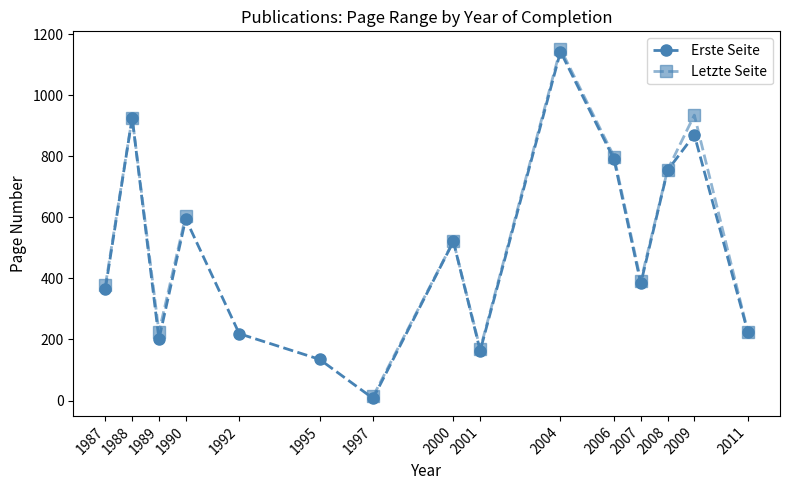

What are all the series names shown in the legend?

Erste Seite, Letzte Seite